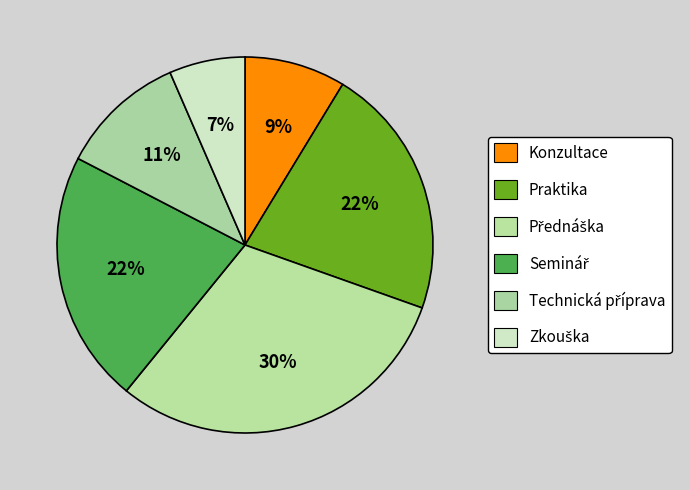

To the nearest percent, what percentage of the pie is Konzultace?

9%